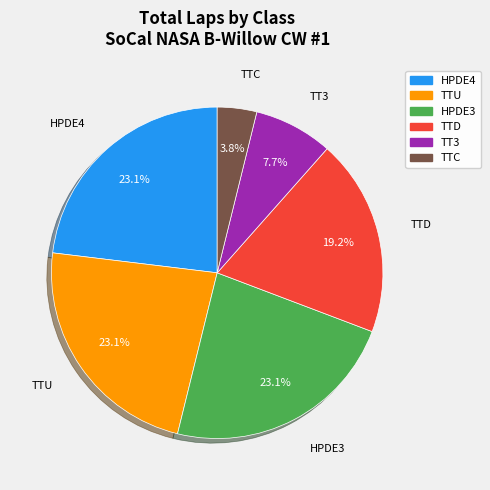

Does any single category account for the majority?

No